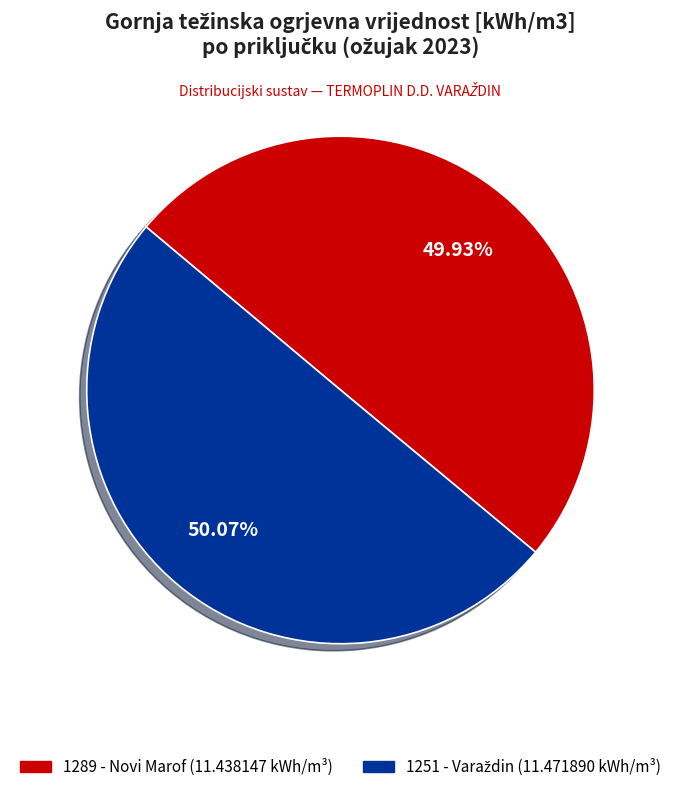

Does any single category account for the majority?

Yes